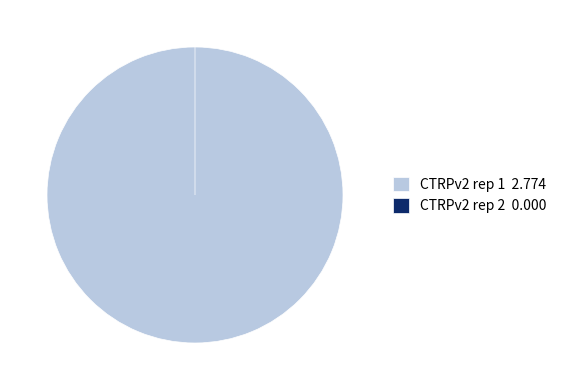

What is the total percentage of CTRPv2 rep 2 and CTRPv2 rep 1?

100.0%